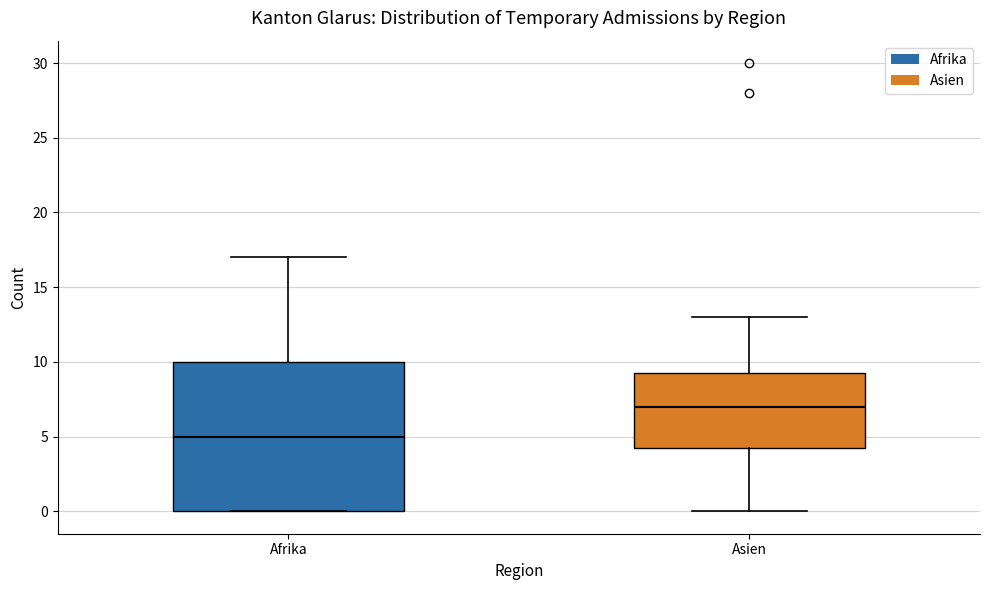

Reading left to right, transcribe this box plot: for each box, give where its median line is, the range the box spans, and where its two whiskers end, as read against the y-axis. The values are not printed on the chart, so give them approximately, as read against the axis.

Afrika: median 5.0, box 0.0 to 10.0, whiskers 0.0 to 17.0
Asien: median 7.0, box 4.5 to 9.5, whiskers 0.0 to 13.0